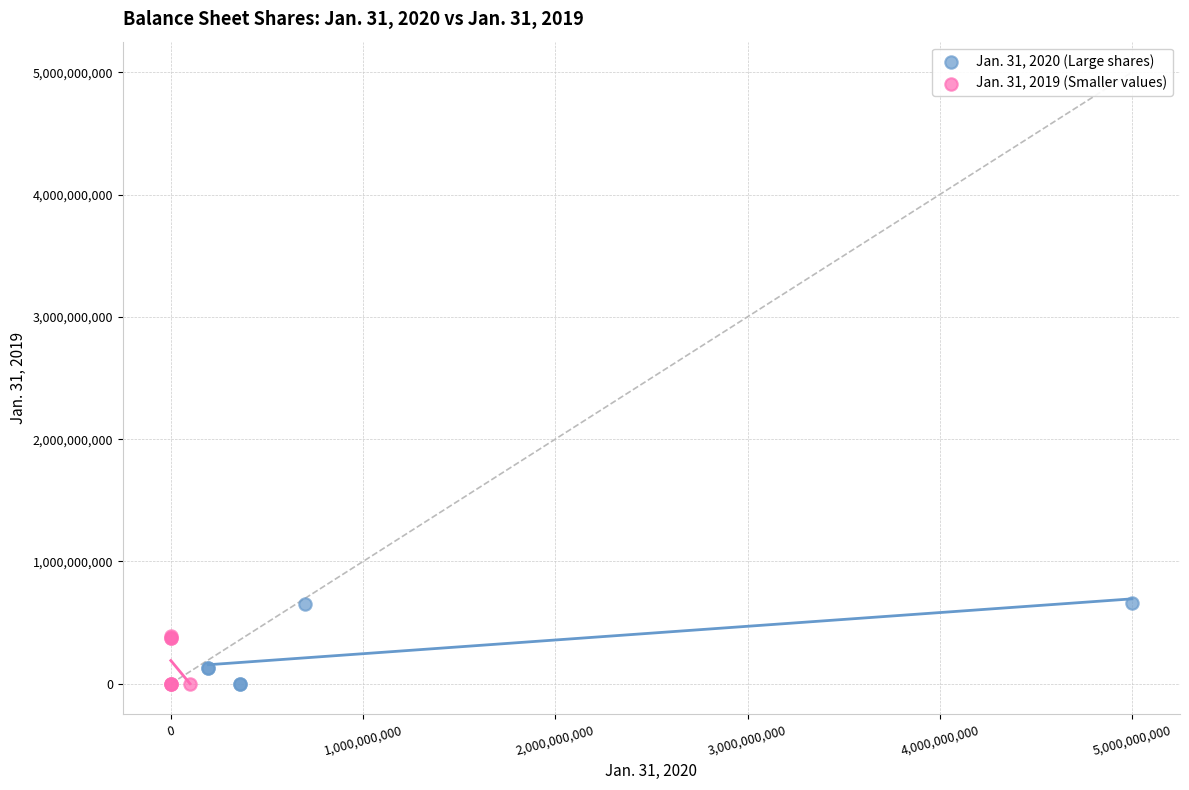

Which series contains the highest Y value?

Jan. 31, 2020 (Large shares)